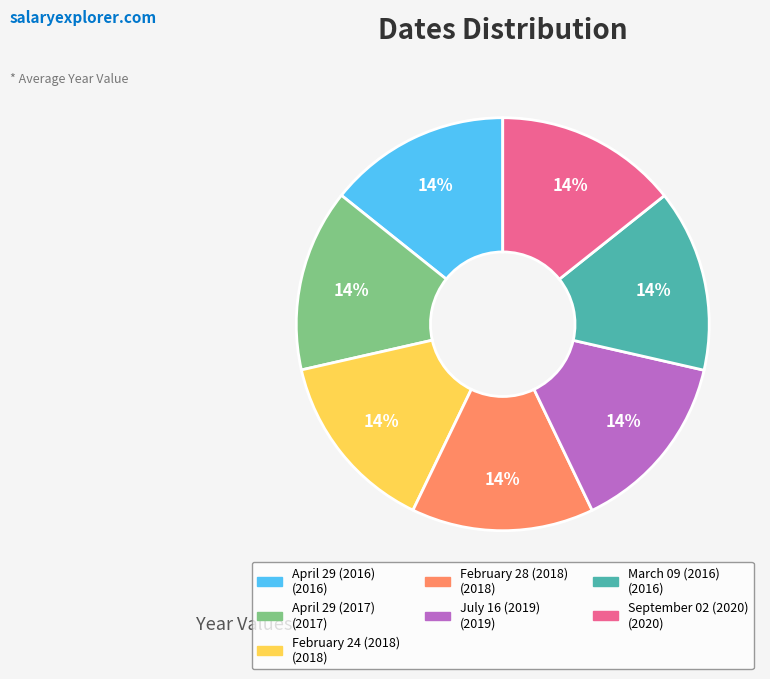

To the nearest percent, what is the average slice percentage?

14%